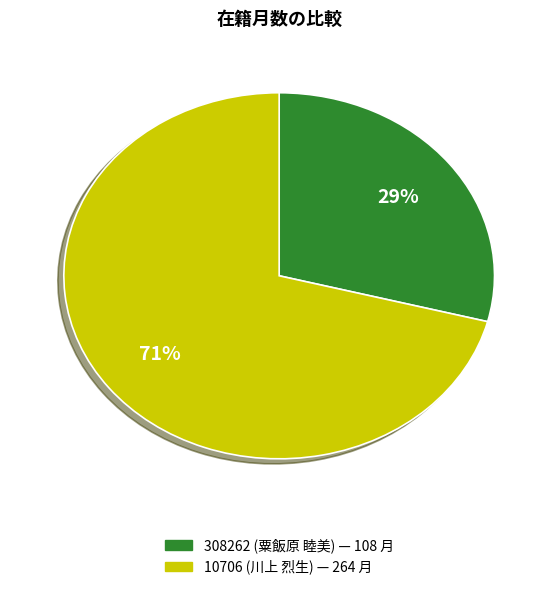

To the nearest percent, what portion does 308262 (粟飯原 睦美) represent?

29%